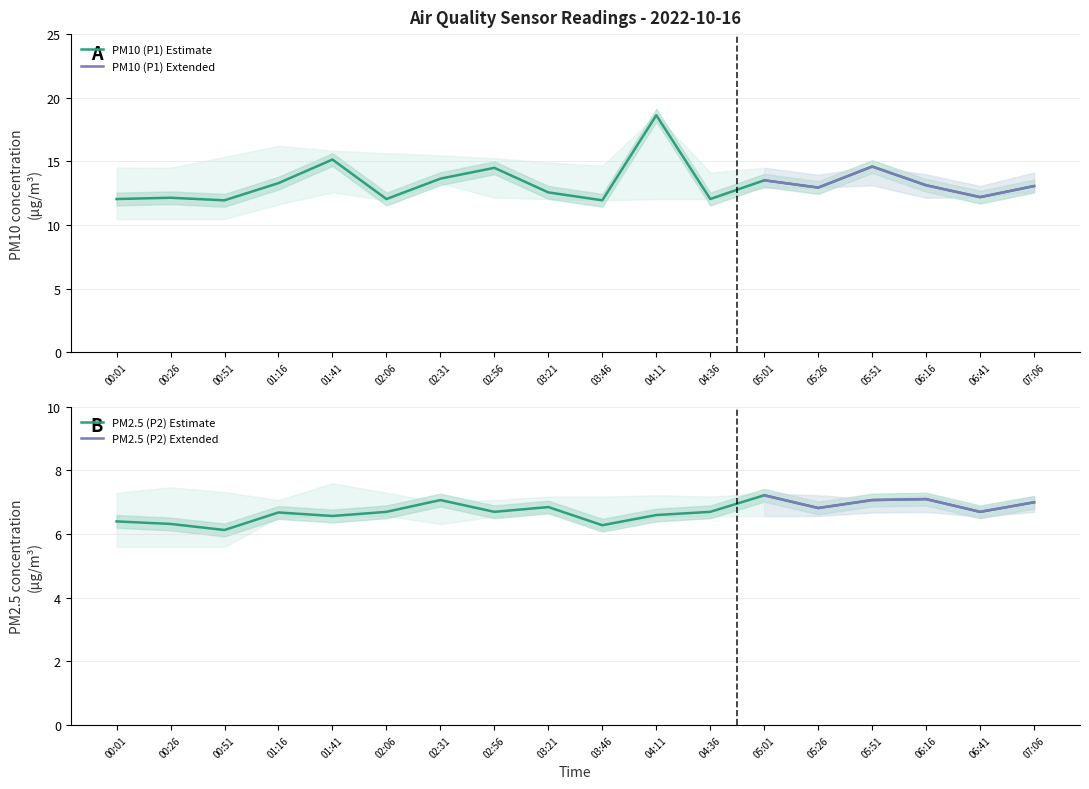

Rank the series by their average value, from highest to lowest.

PM10 (P1), PM2.5 (P2)